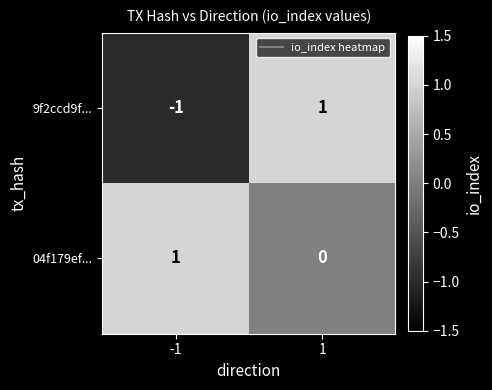

Rank the series at 1 from highest to lowest value.

9f2ccd9f..., 04f179ef...